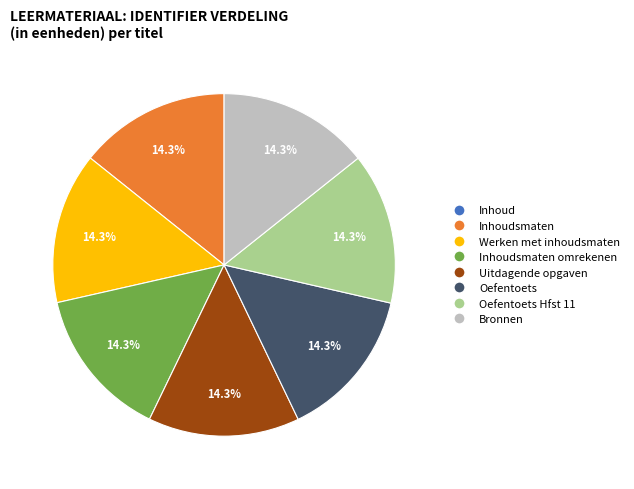

Does any single category account for the majority?

No